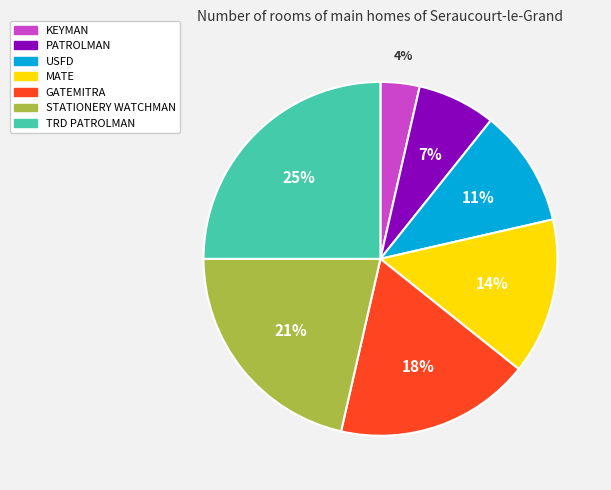

Rank the categories by value from highest to lowest.

TRD PATROLMAN, STATIONERY WATCHMAN, GATEMITRA, MATE, USFD, PATROLMAN, KEYMAN